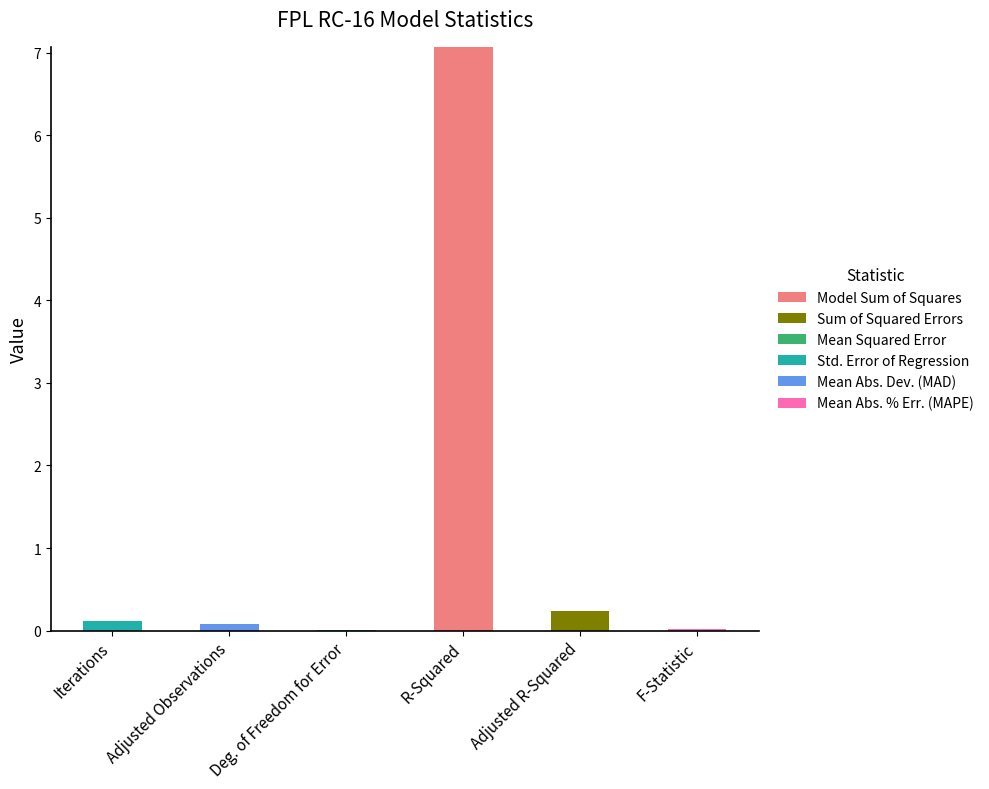

Are the bars horizontal?

No